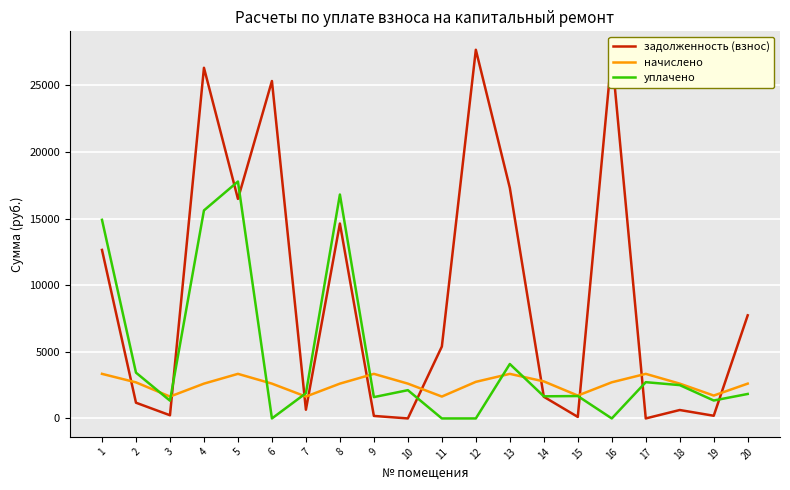

Is the value of уплачено at 17 greater than the value of задолженность (взнос) at 19?

Yes